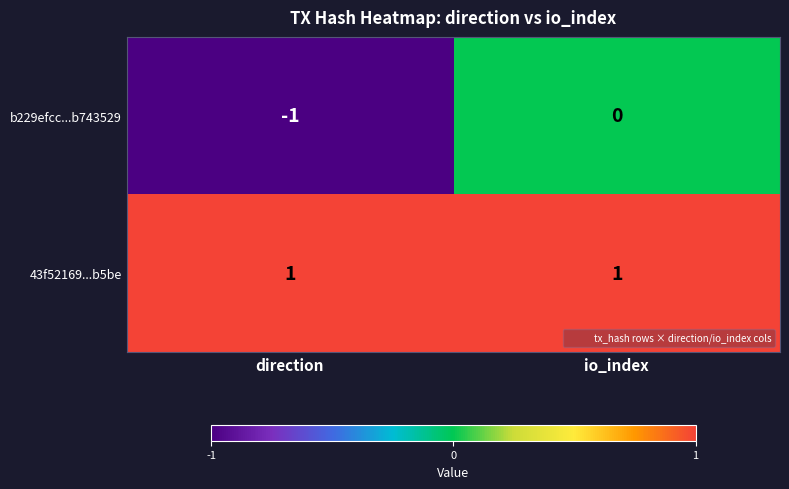

Is the value of 43f52169...b5be at direction greater than the value of b229efcc...b743529 at io_index?

Yes